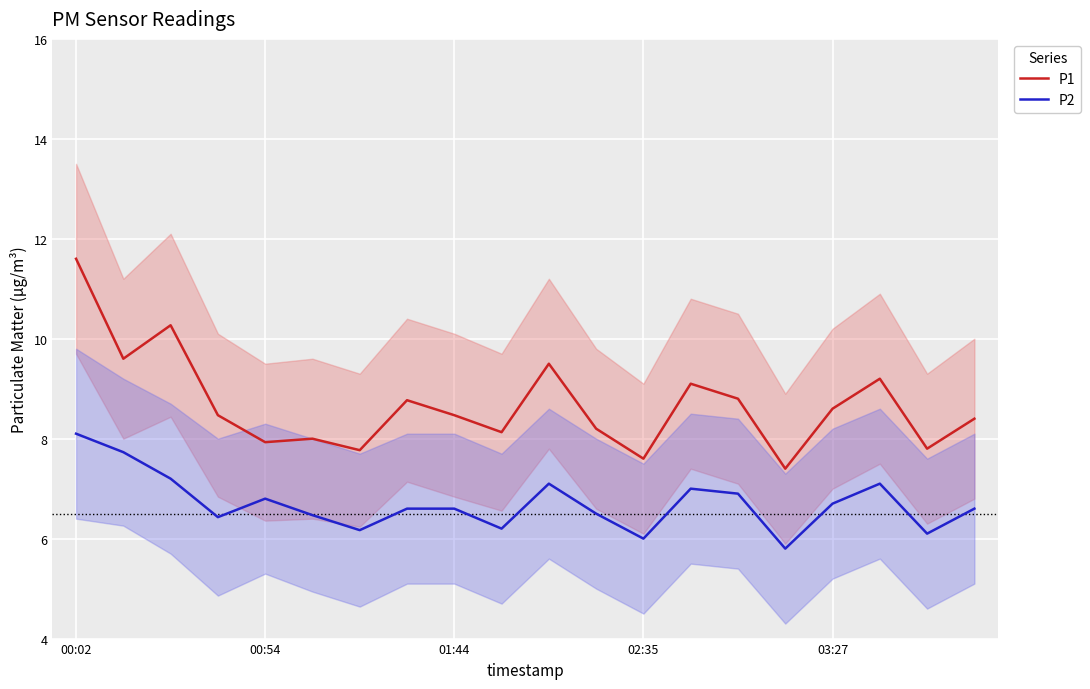

What is the highest value of the P1 series?

11.6